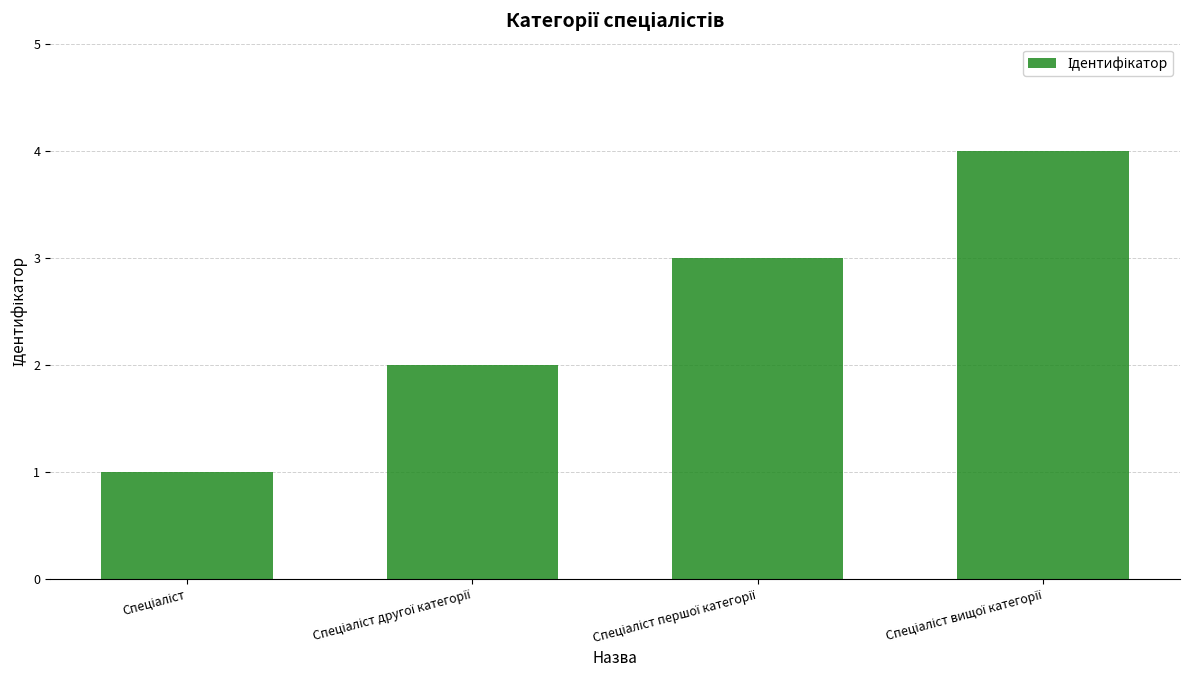

What is the greatest value displayed?

4